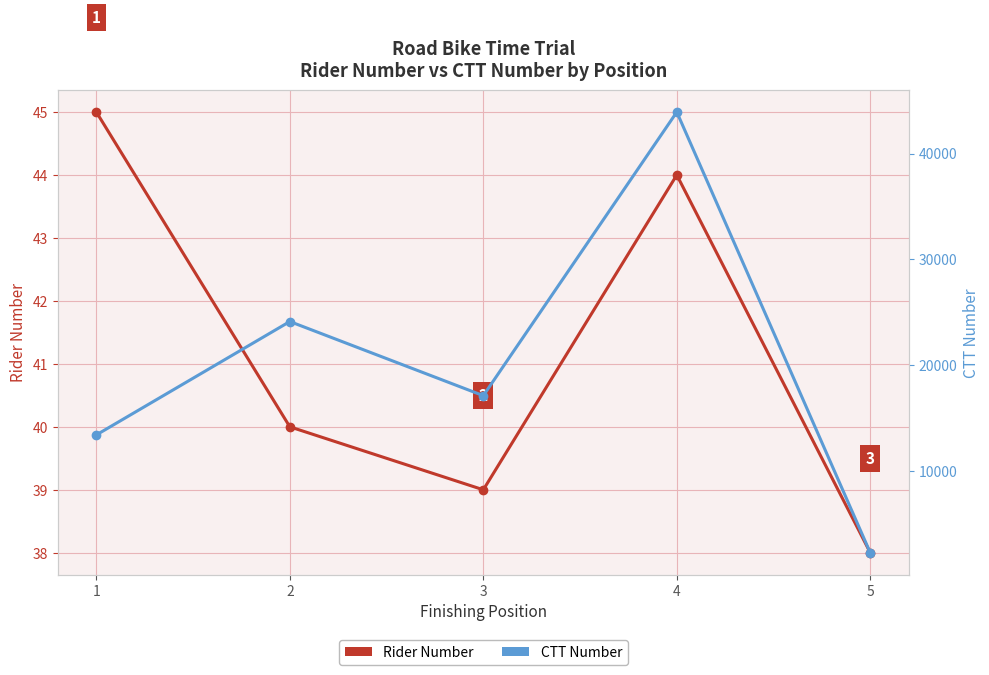

Reading left to right, extract all data points from this chart.

Rider Number: 1=45	2=40	3=39	4=44	5=38
CTT Number: 1=13422	2=24130	3=17128	4=43917	5=2292